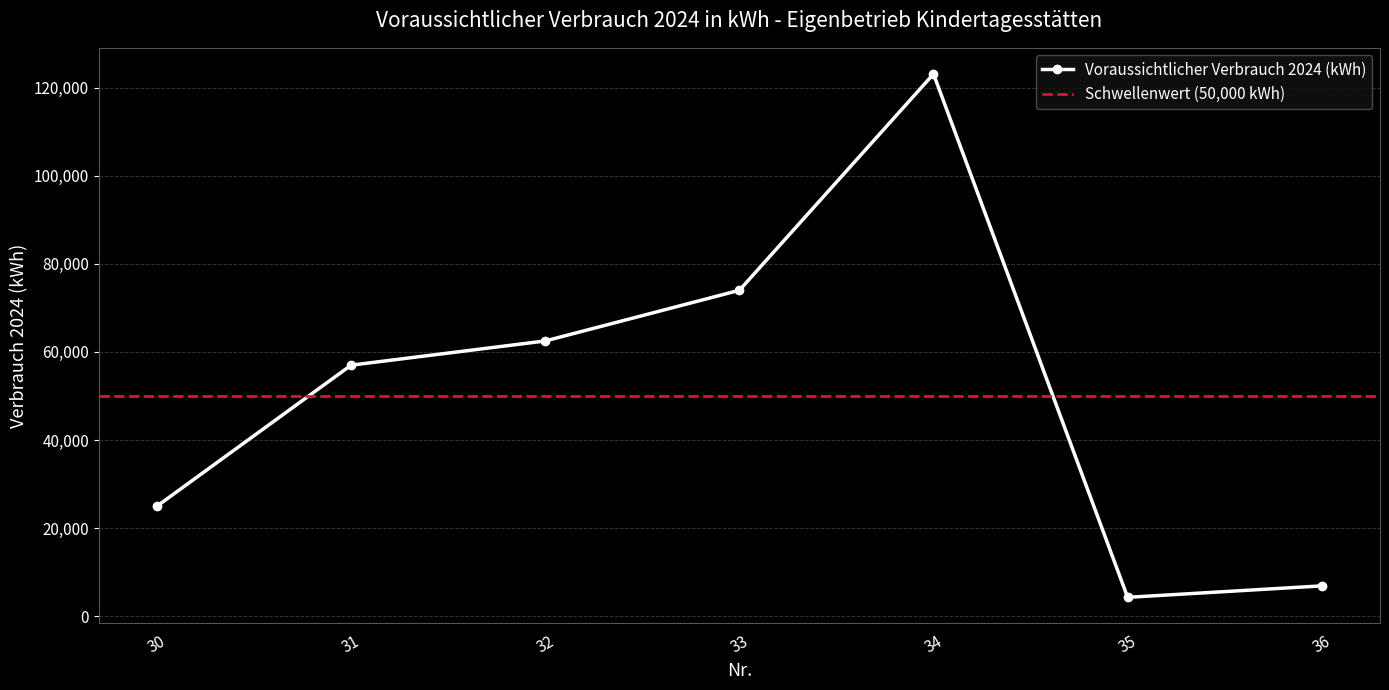

How many points are higher than both their immediate neighbors (excluding endpoints)?

1